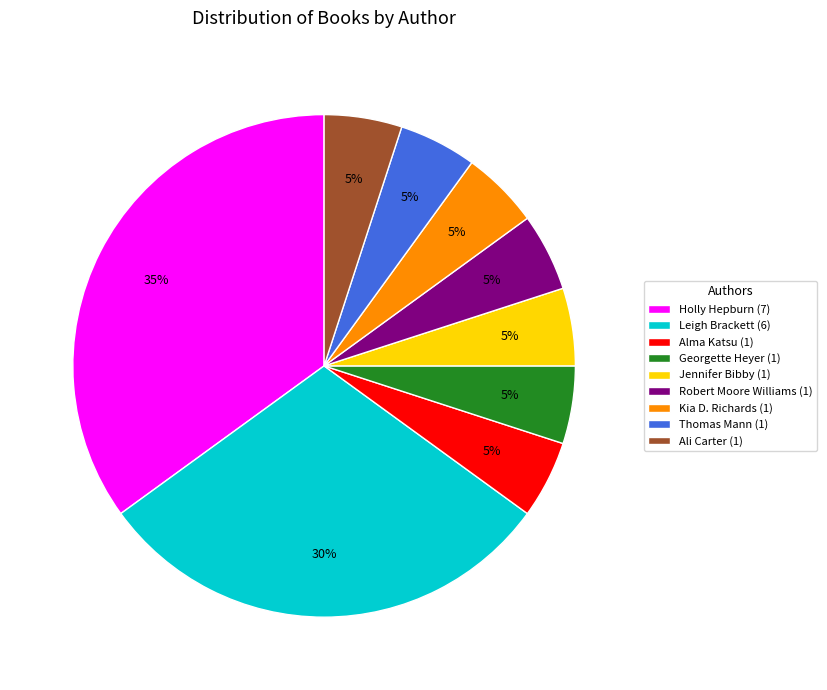

To the nearest percent, what portion does Ali Carter (1) represent?

5%